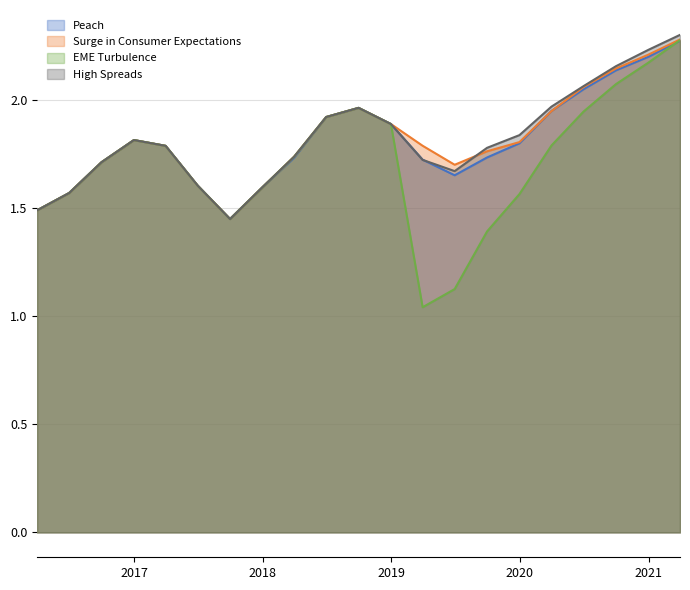

How many distinct data groups are displayed?

4